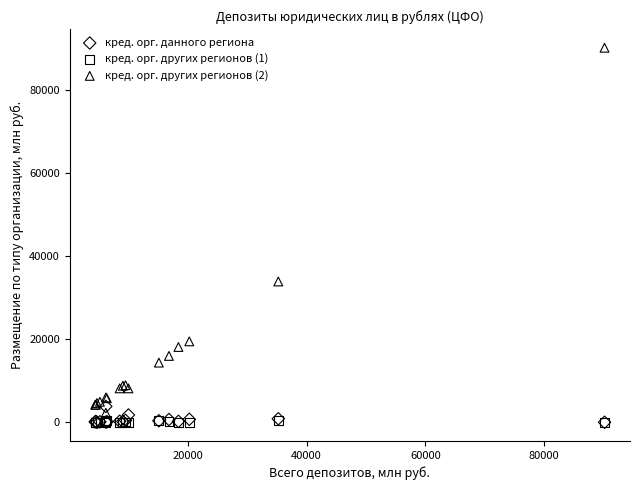

What are all the series names shown in the legend?

кред. орг. данного региона, кред. орг. других регионов (1), кред. орг. других регионов (2)